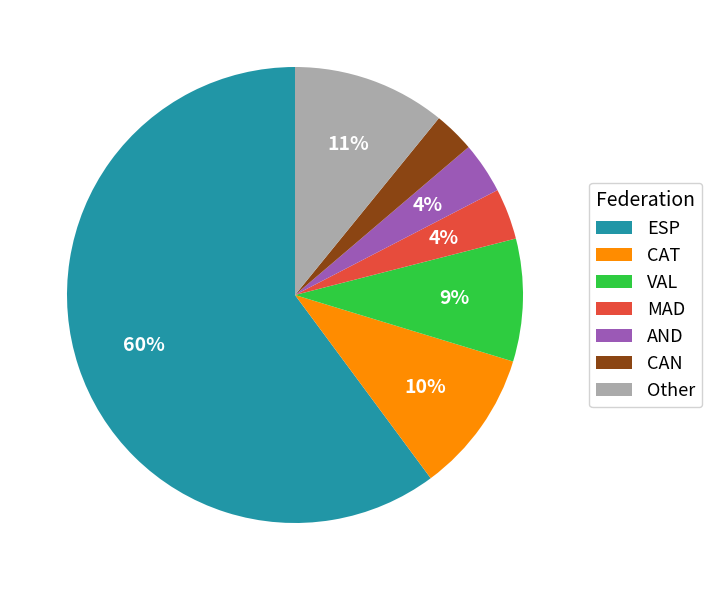

Which slice is the smallest?

CAN